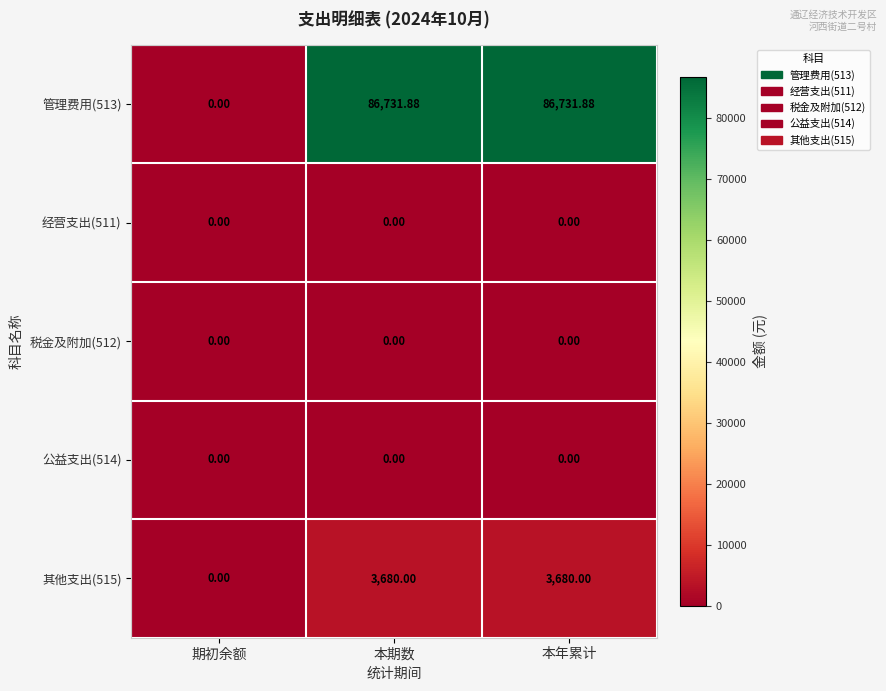

Count the number of data series in this chart.

5